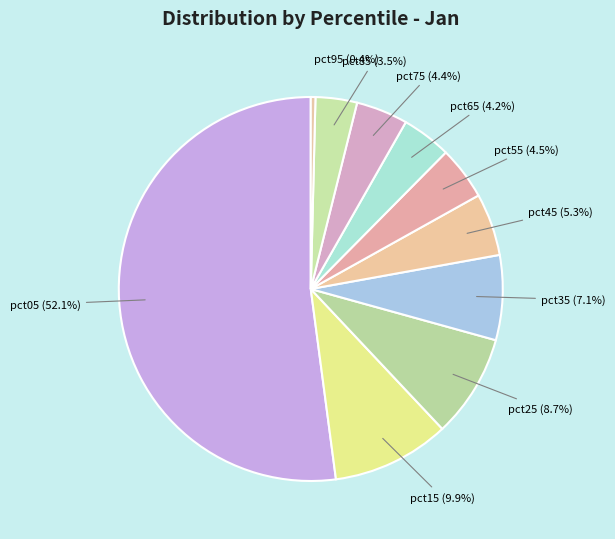

How many segments does this pie chart have?

10